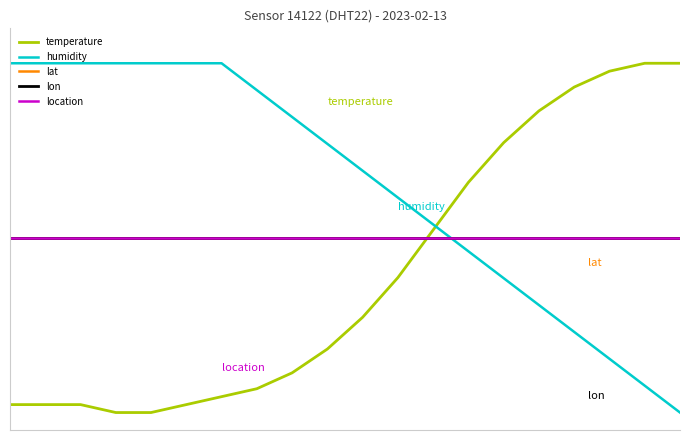

True or false: lat and location intersect in this chart.

False